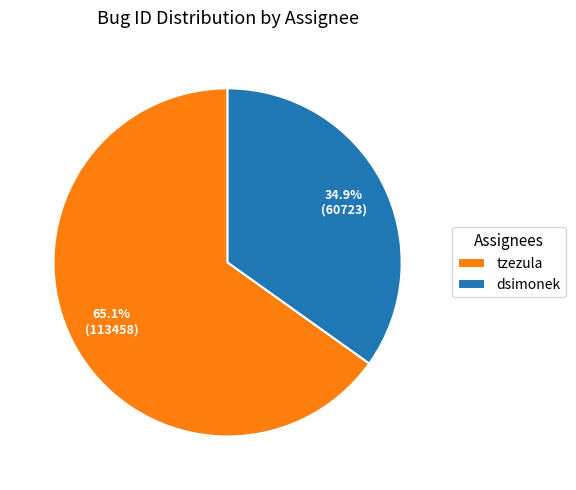

Is there any slice that represents more than half of the pie?

Yes